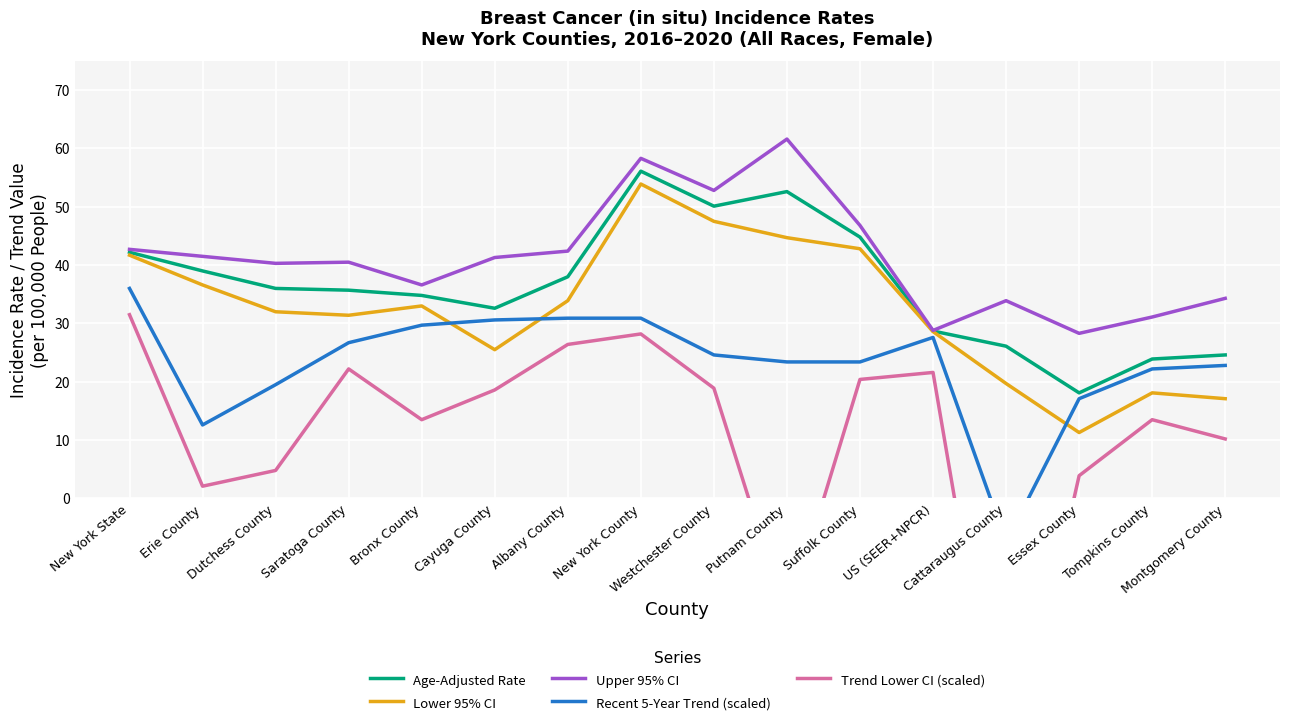

What is the difference between the highest and lowest values at Cayuga County?

22.7